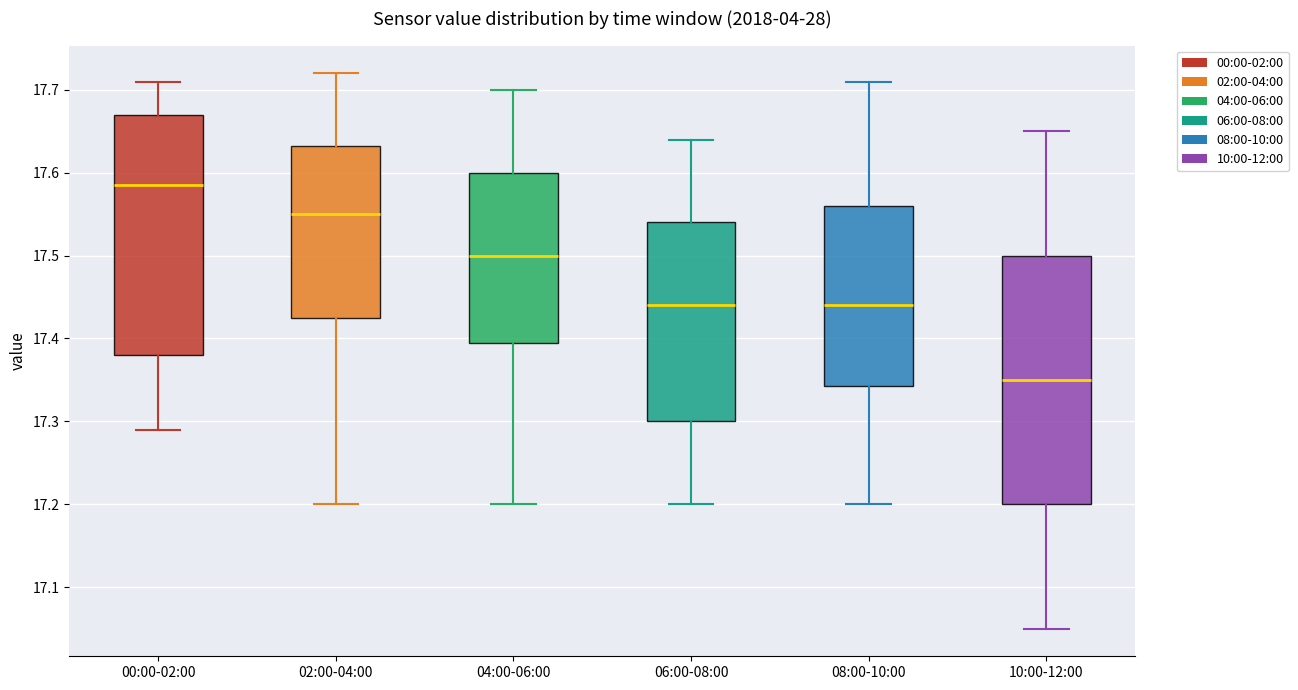

Reading left to right, read every box against the y-axis: the position of its median line, the range the box covers, and the ends of its whiskers. The values are not printed on the chart, so give them approximately, as read against the axis.

00:00-02:00: median 17.59, box 17.38 to 17.67, whiskers 17.29 to 17.71
02:00-04:00: median 17.55, box 17.43 to 17.63, whiskers 17.20 to 17.72
04:00-06:00: median 17.50, box 17.40 to 17.60, whiskers 17.20 to 17.70
06:00-08:00: median 17.44, box 17.30 to 17.54, whiskers 17.20 to 17.64
08:00-10:00: median 17.44, box 17.34 to 17.56, whiskers 17.20 to 17.71
10:00-12:00: median 17.35, box 17.20 to 17.50, whiskers 17.05 to 17.65